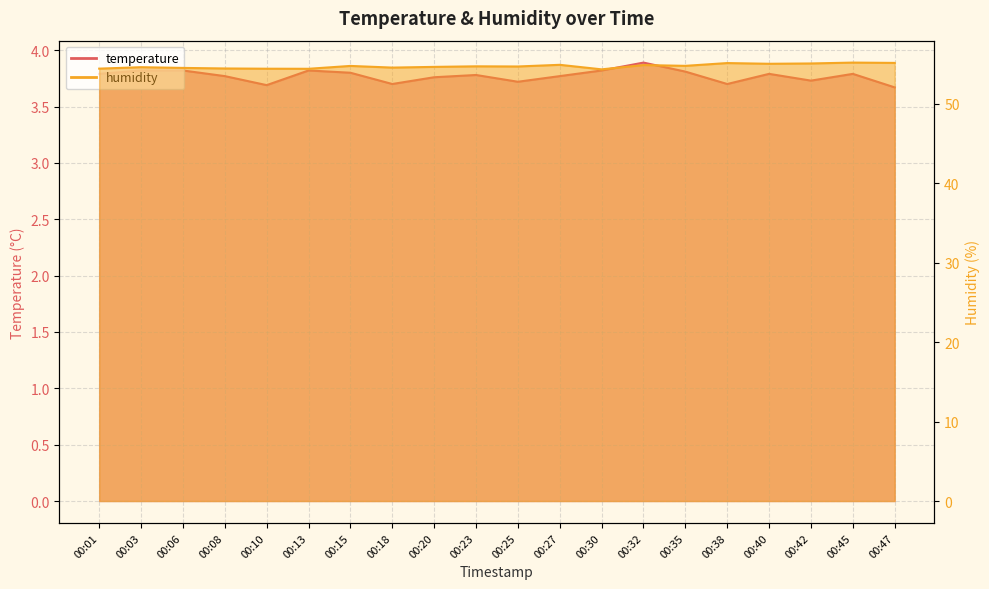

How many interior local peaks does the humidity series have?

7